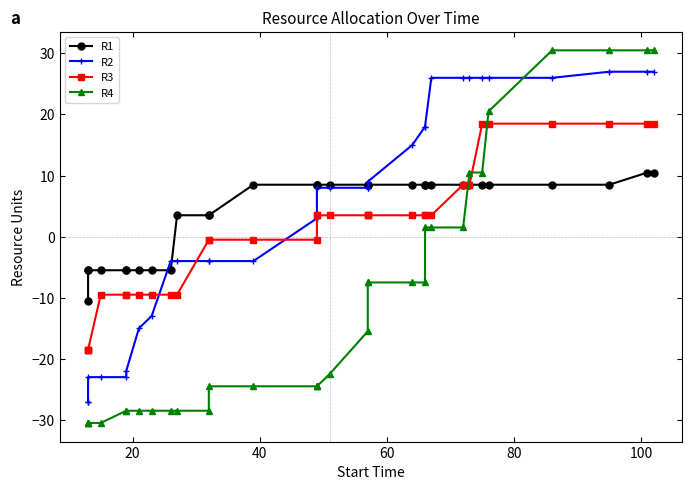

Reading right to left, what are all the values shown in this chart?

R1: 10.5	10.5	8.5	8.5	8.5	8.5	8.5	8.5	8.5	8.5	8.5	8.5	8.5	8.5	8.5	8.5	8.5	8.5	8.5	8.5	3.5	3.5	3.5	-5.5	-5.5	-5.5	-5.5	-5.5	-5.5	-5.5	-5.5	-10.5
R2: 27.0	27.0	27.0	26.0	26.0	26.0	26.0	26.0	26.0	18.0	18.0	15.0	9.0	8.0	8.0	8.0	8.0	3.0	3.0	-4.0	-4.0	-4.0	-4.0	-4.0	-13.0	-15.0	-22.0	-23.0	-23.0	-23.0	-27.0	-27.0
R3: 18.5	18.5	18.5	18.5	18.5	18.5	8.5	8.5	3.5	3.5	3.5	3.5	3.5	3.5	3.5	3.5	3.5	3.5	-0.5	-0.5	-0.5	-0.5	-9.5	-9.5	-9.5	-9.5	-9.5	-9.5	-9.5	-18.5	-18.5	-18.5
R4: 30.5	30.5	30.5	30.5	20.5	10.5	10.5	1.5	1.5	1.5	-7.5	-7.5	-7.5	-7.5	-15.5	-22.5	-24.5	-24.5	-24.5	-24.5	-24.5	-28.5	-28.5	-28.5	-28.5	-28.5	-28.5	-28.5	-30.5	-30.5	-30.5	-30.5